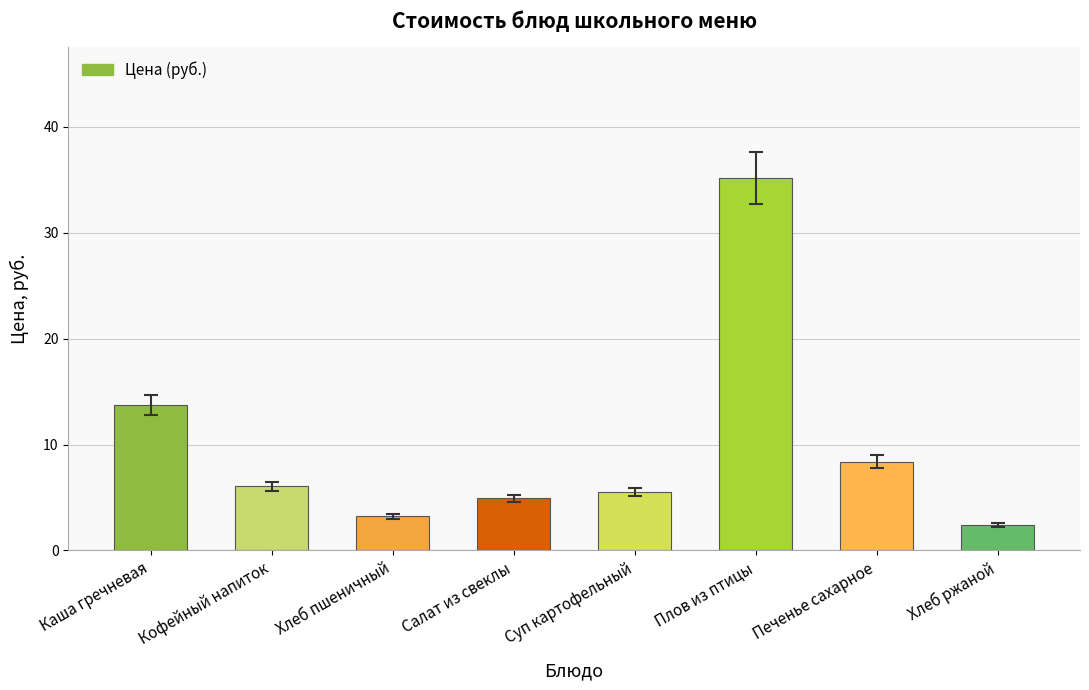

The value at Хлеб ржаной is 2.4. True or false?

True